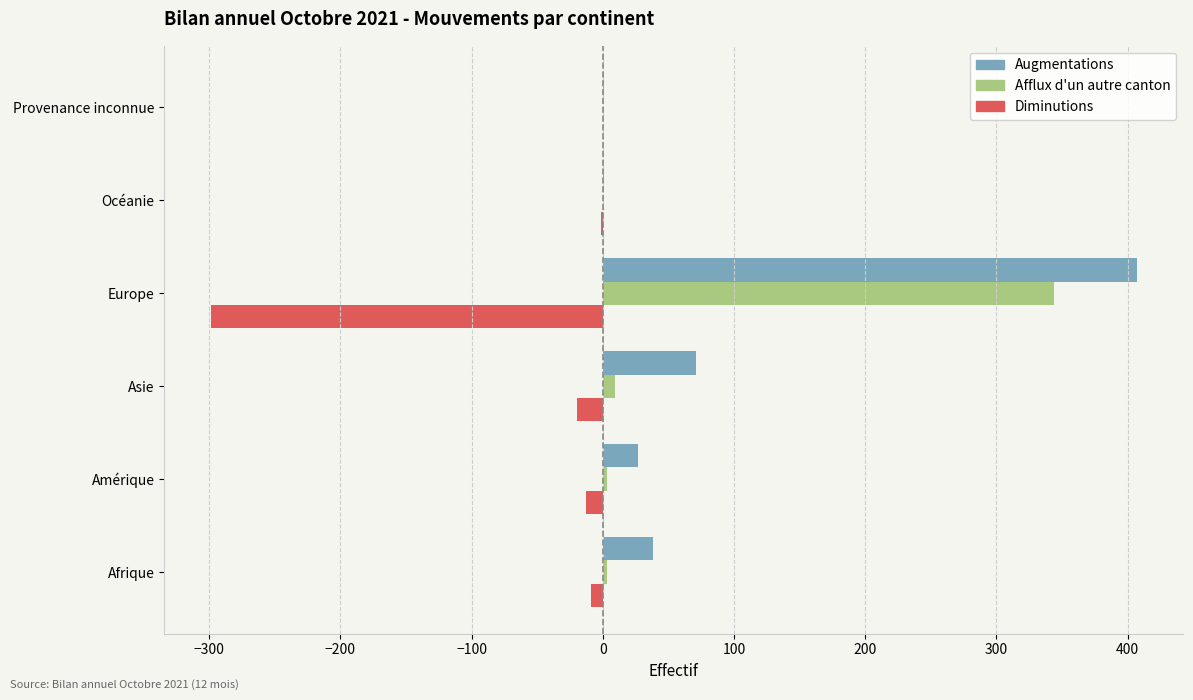

What is the sum of all Augmentations values?

545